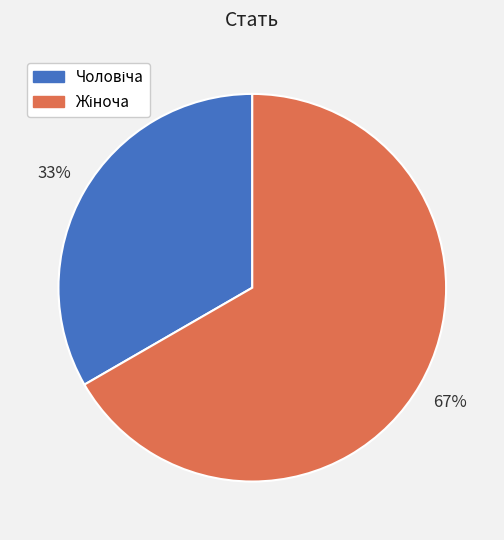

To the nearest percent, what is the average slice percentage?

50%